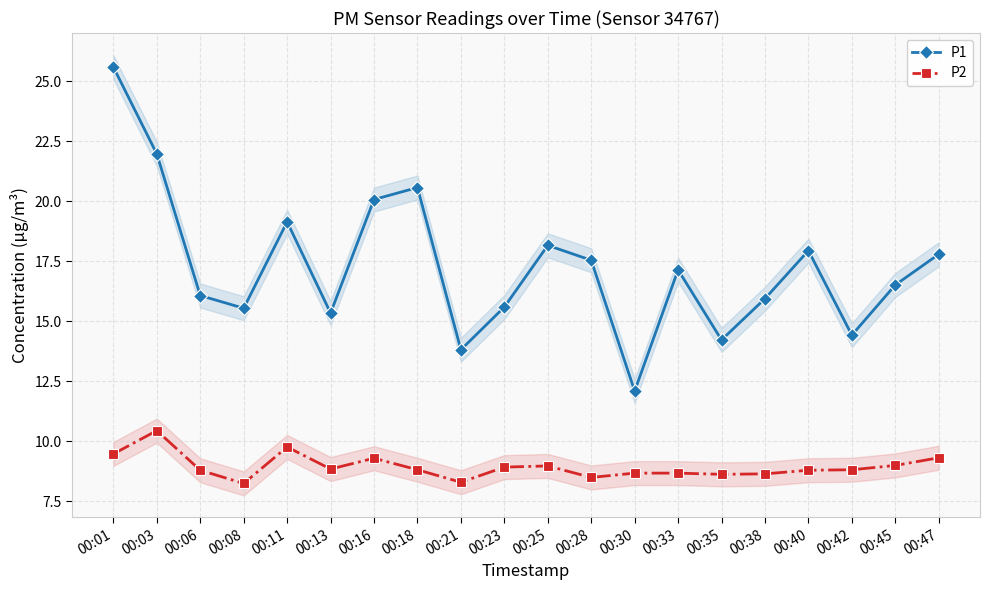

The P2 series shows 2.7 at 00:01. True or false?

False